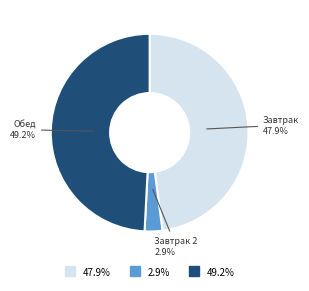

Is there any slice that represents more than half of the pie?

No